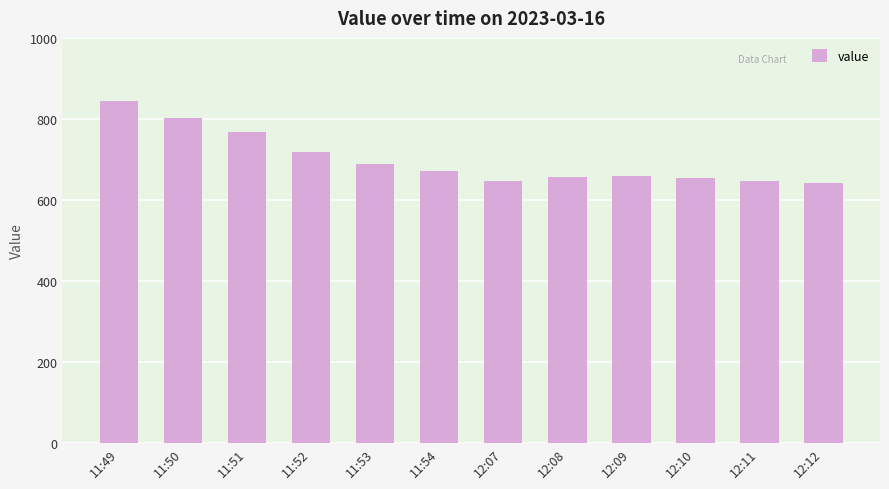

Approximately how many times larger is the value at 11:52 compared to 12:09?

1.1